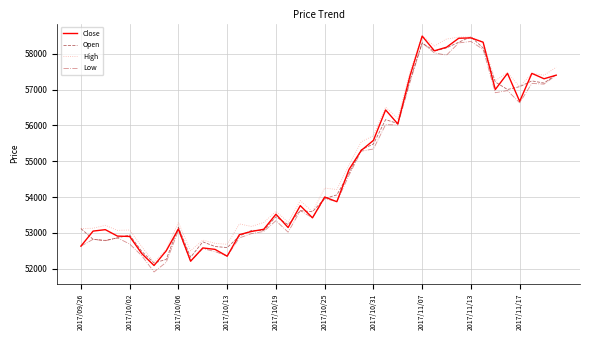

What is the minimum value for Open?

52160